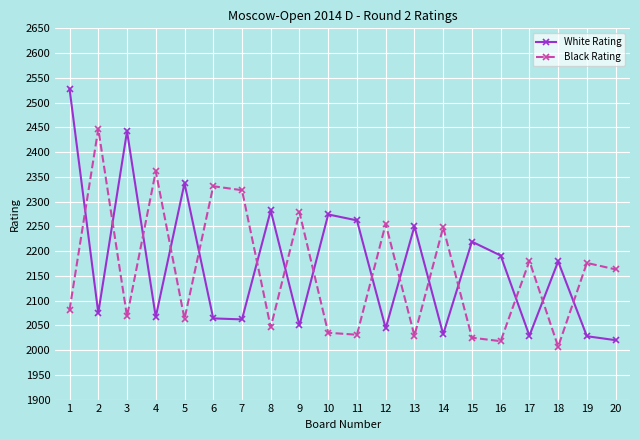

True or false: White Rating and Black Rating cross at least once.

True